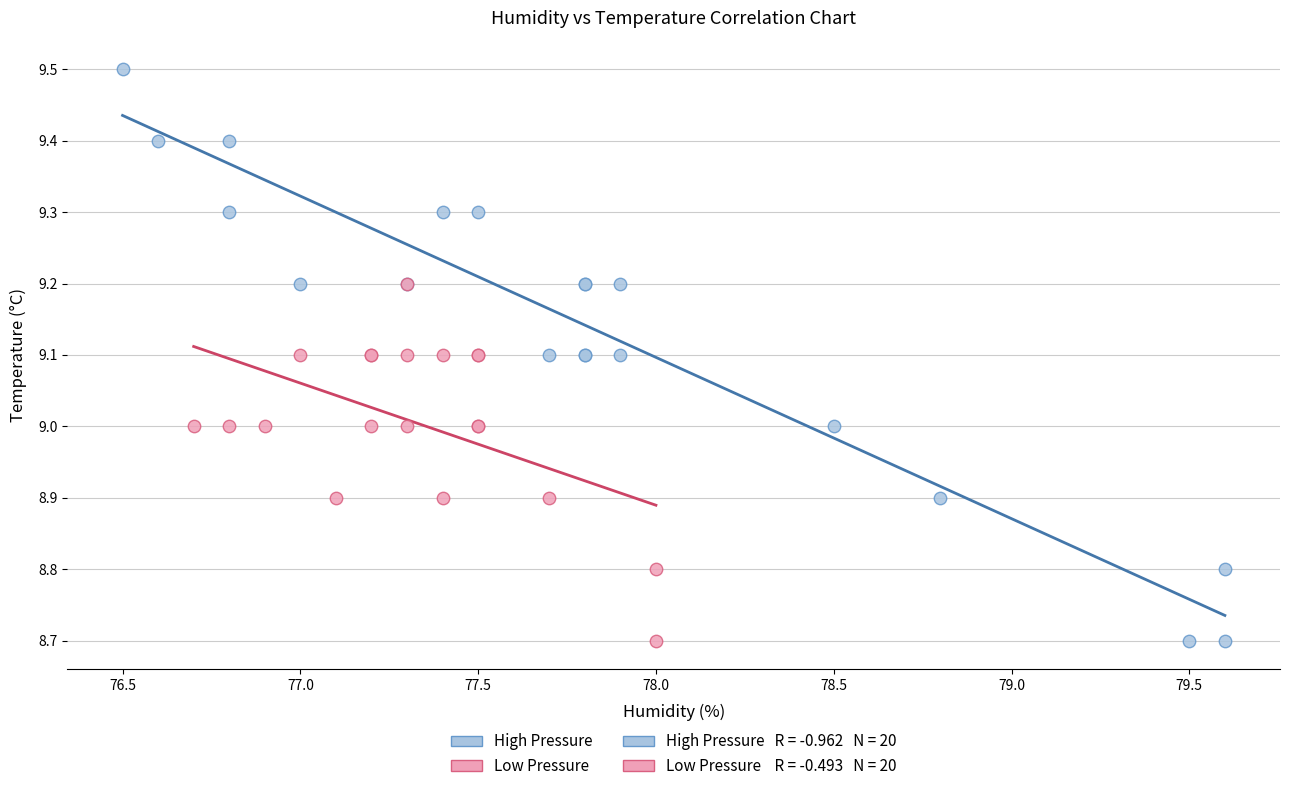

Which series contains the highest Y value?

High Pressure